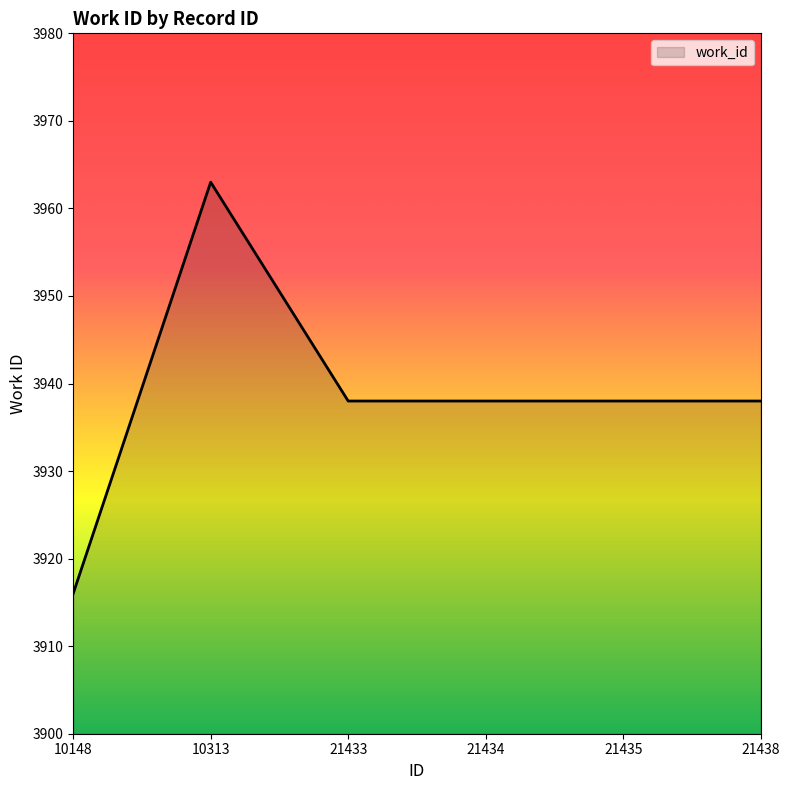

Where does the data first go above 3938?

10313